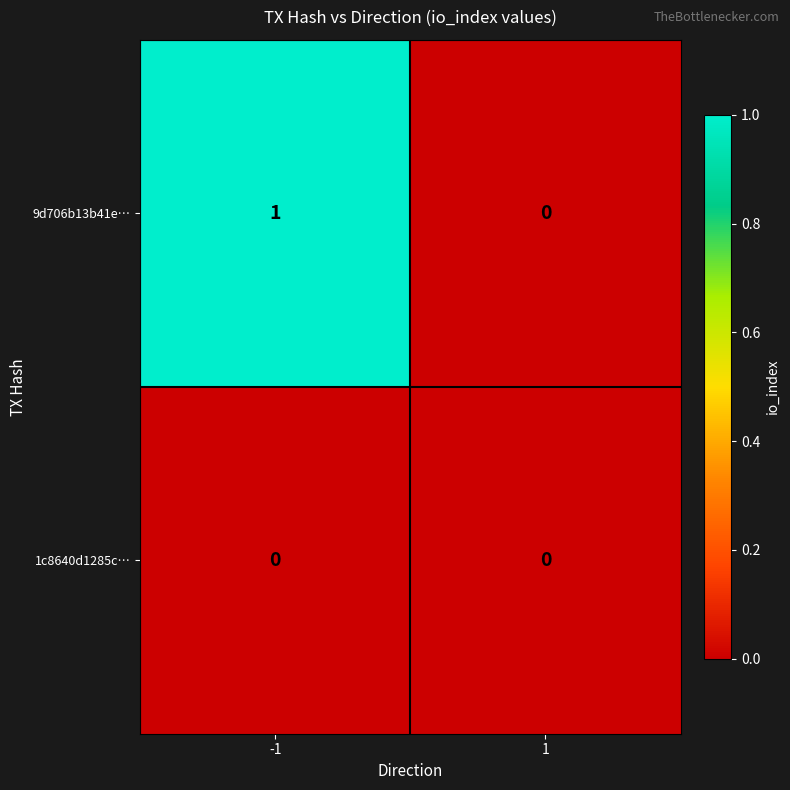

Reading left to right, transcribe all the data shown in this chart.

9d706b13b41e…: 1	0
1c8640d1285c…: 0	0